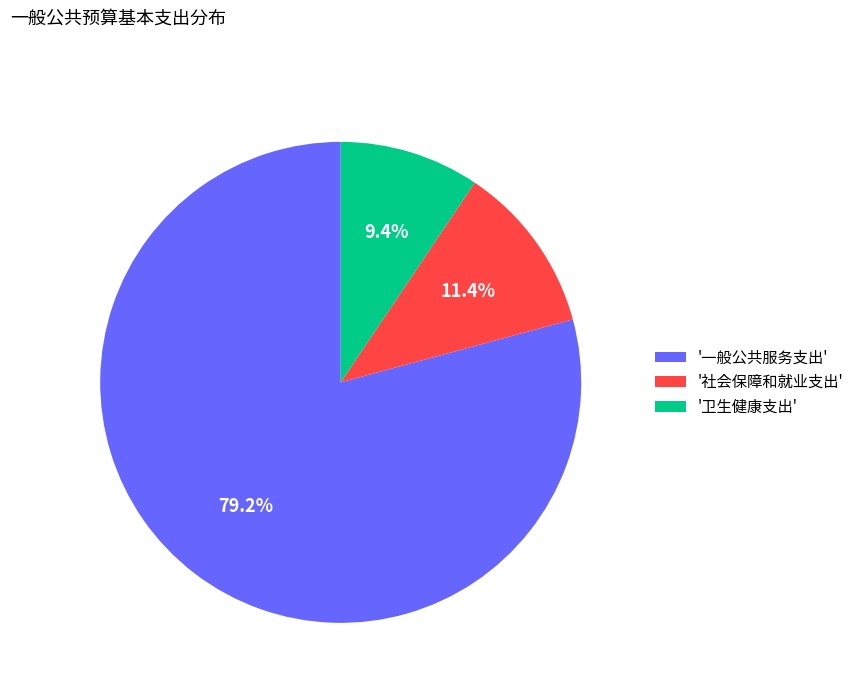

Which has a higher value, '卫生健康支出' or '一般公共服务支出'?

'一般公共服务支出'